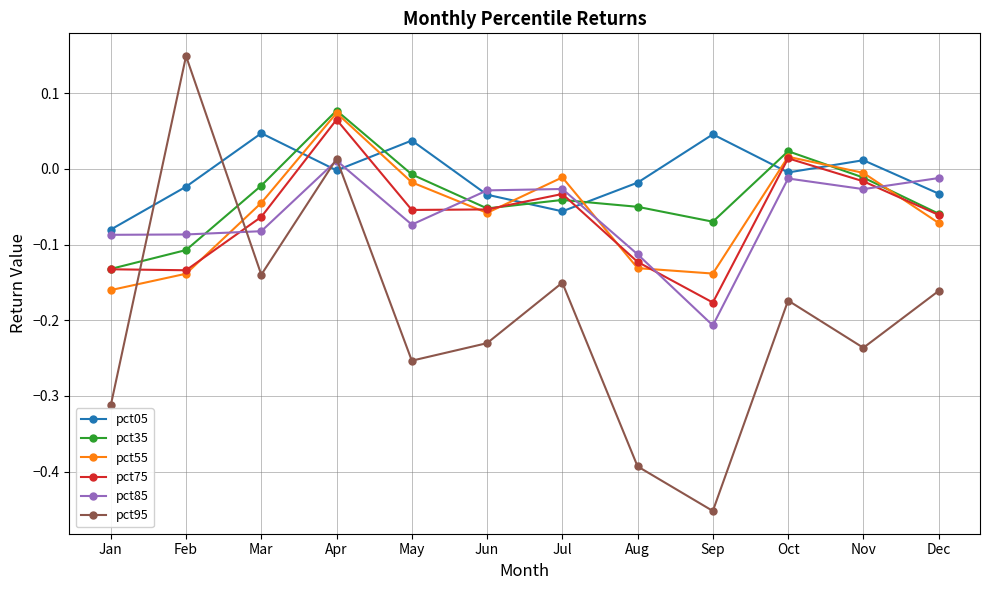

Does the chart display data point markers on the line(s)?

Yes